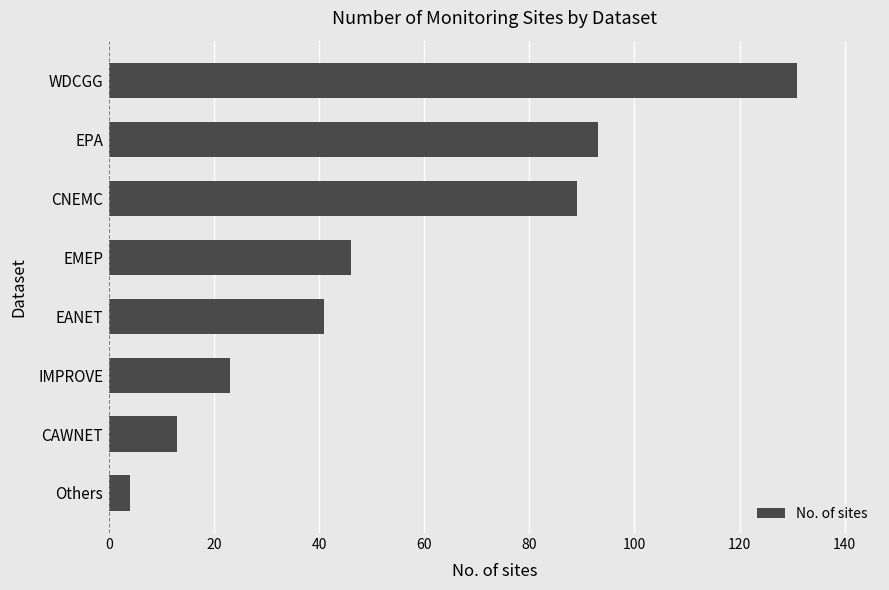

Rank the categories by value from lowest to highest.

Others, CAWNET, IMPROVE, EANET, EMEP, CNEMC, EPA, WDCGG